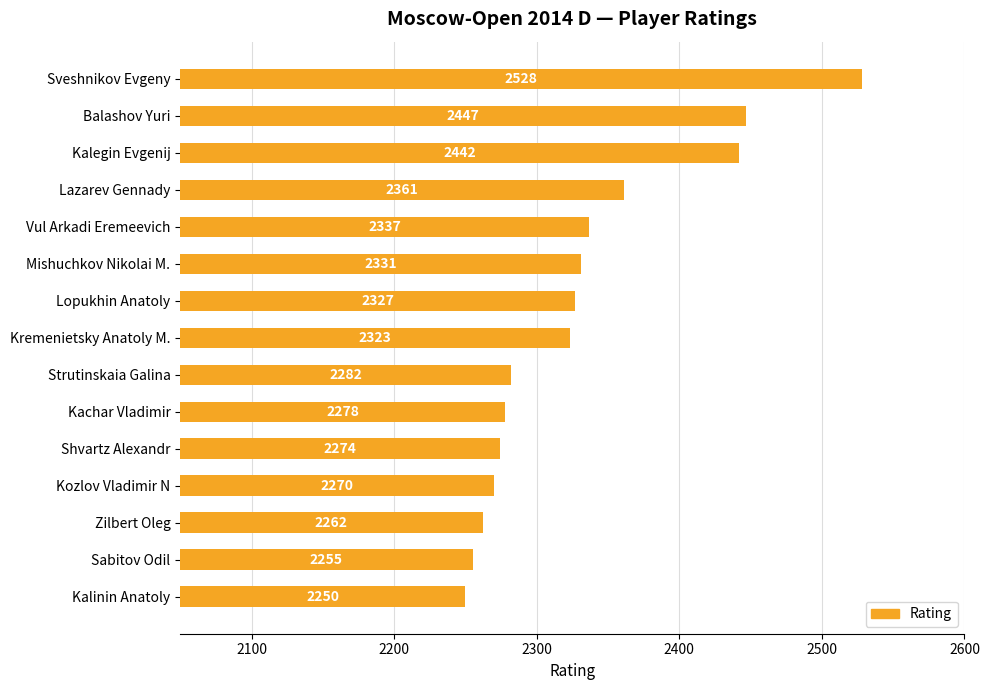

True or false: the data shows 313 at Kachar Vladimir.

False